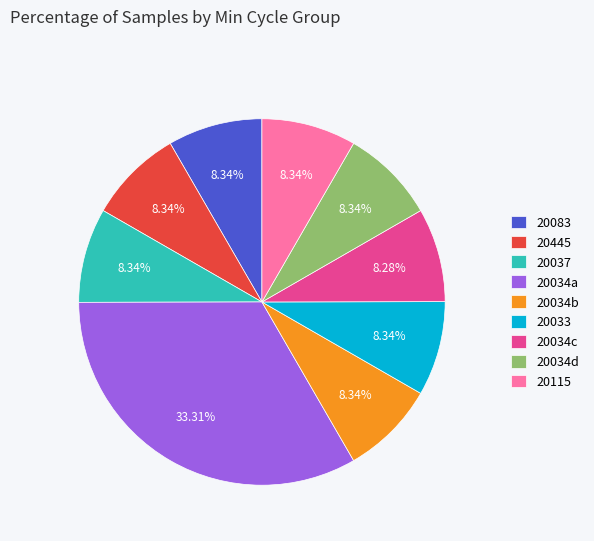

What percentage is the 20083 slice, to the nearest percent?

8%